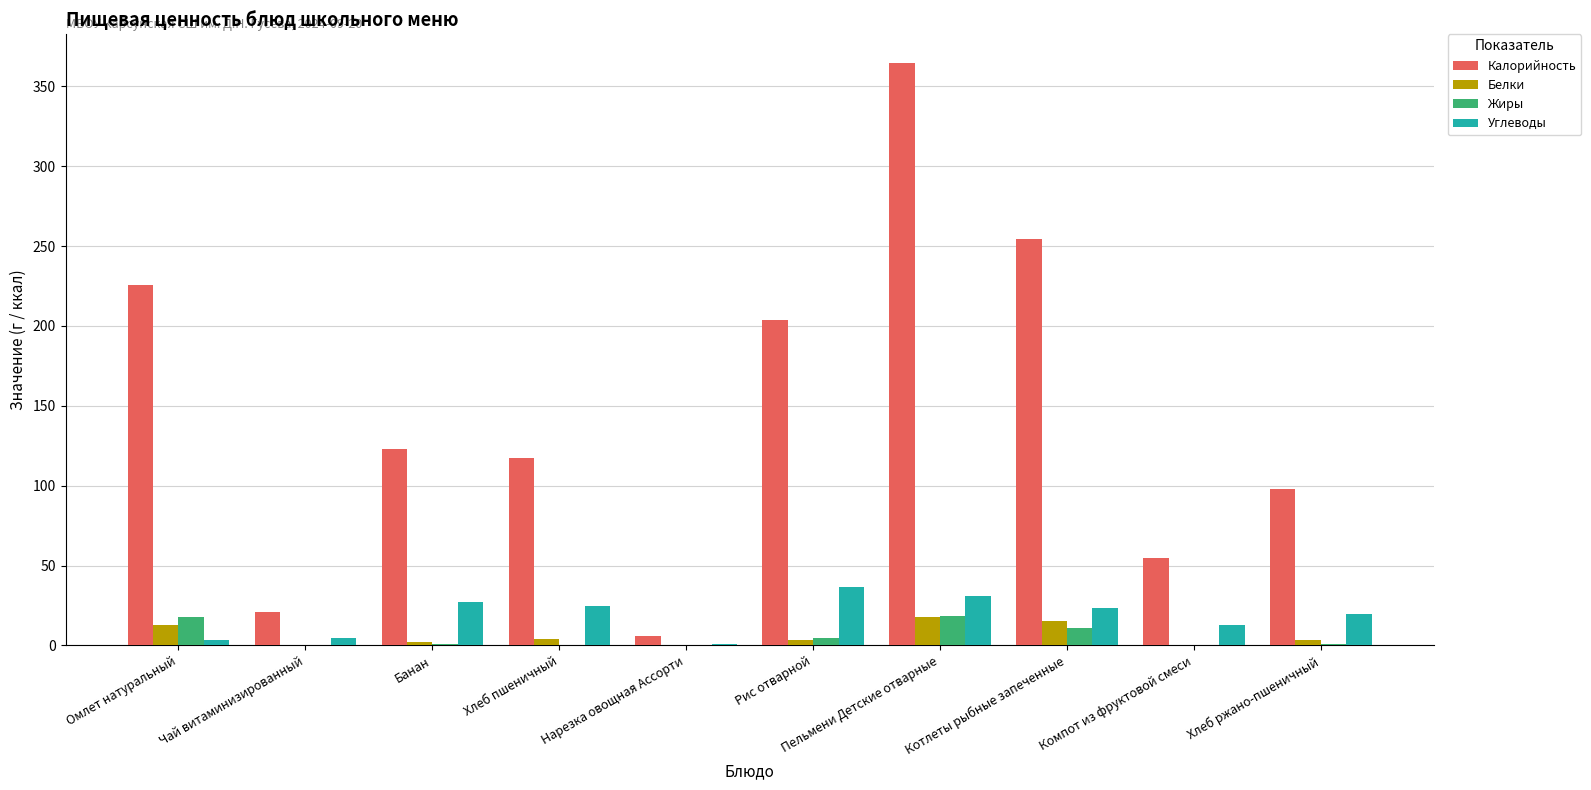

Between Омлет натуральный and Чай витаминизированный, which series saw the biggest shift?

Калорийность